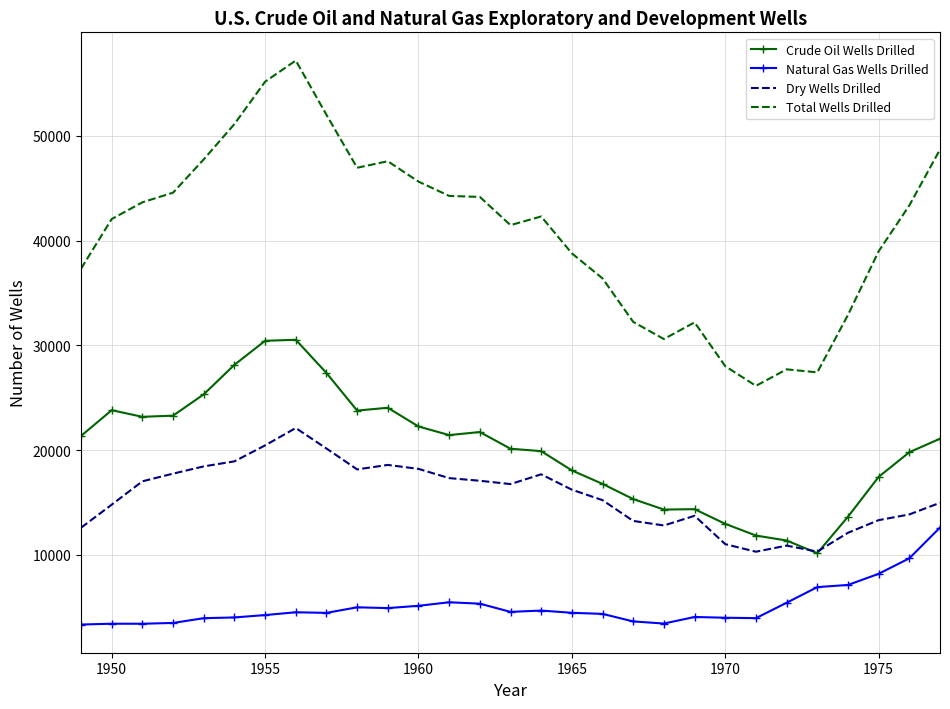

True or false: Total Wells Drilled and Crude Oil Wells Drilled cross at least once.

False